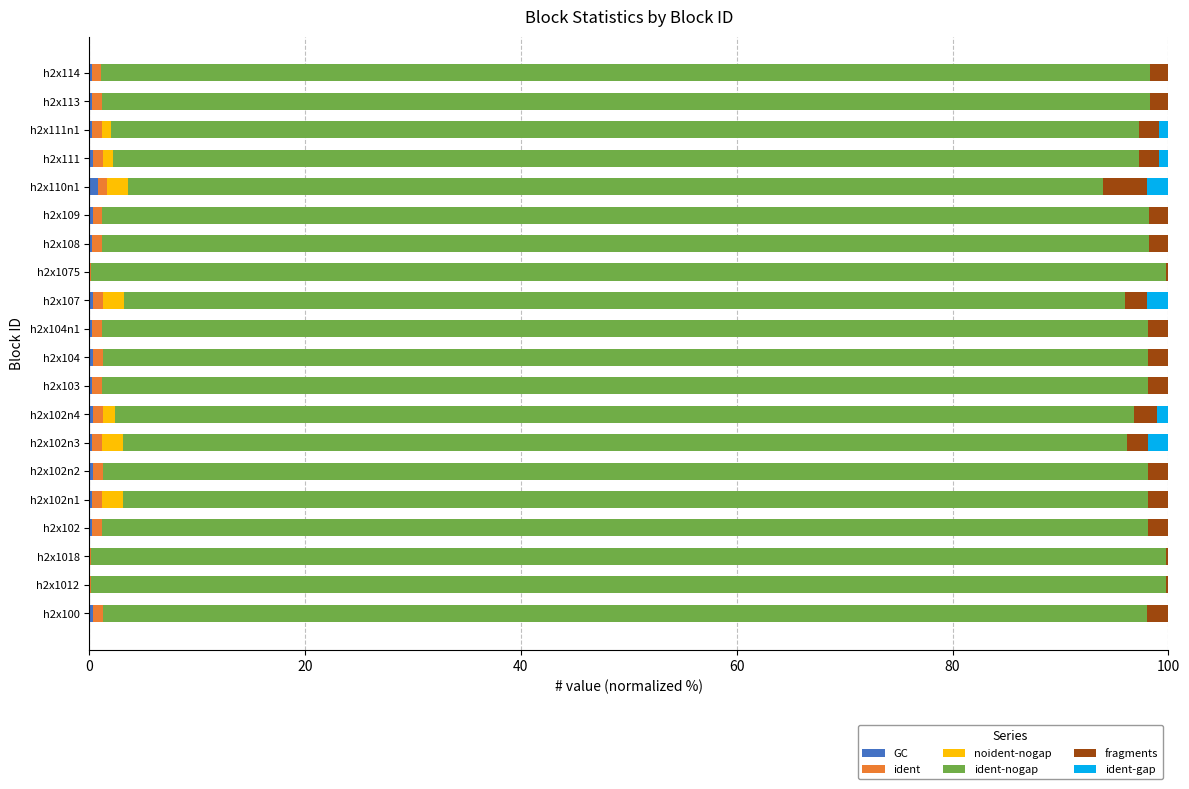

Count the number of categories in the chart.

20